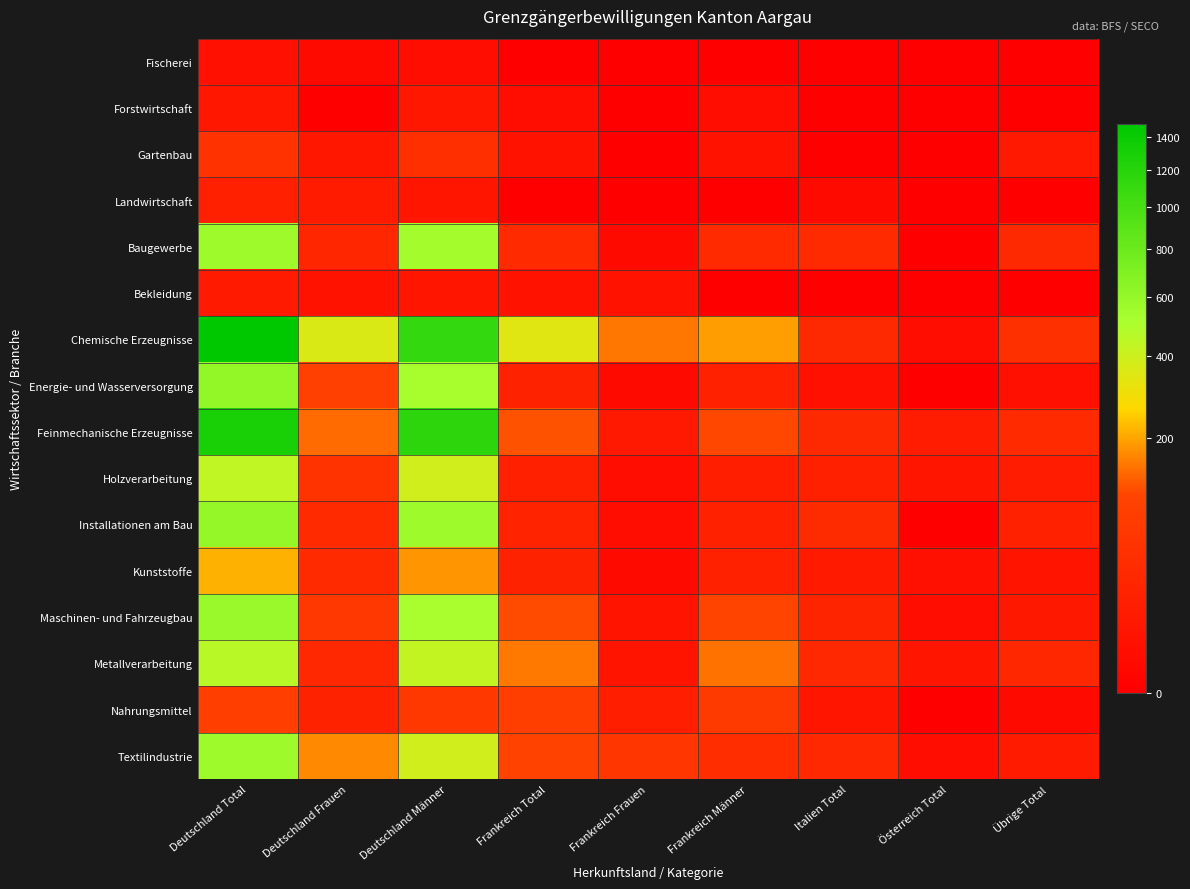

Reading left to right, extract all data points from this chart.

Fischerei: Deutschland Total=3	Deutschland Frauen=1	Deutschland Männer=2	Frankreich Total=0	Frankreich Frauen=0	Frankreich Männer=0	Italien Total=0	Österreich Total=0	Übrige Total=0
Forstwirtschaft: Deutschland Total=7	Deutschland Frauen=0	Deutschland Männer=7	Frankreich Total=2	Frankreich Frauen=0	Frankreich Männer=2	Italien Total=0	Österreich Total=0	Übrige Total=0
Gartenbau: Deutschland Total=49	Deutschland Frauen=7	Deutschland Männer=42	Frankreich Total=4	Frankreich Frauen=0	Frankreich Männer=4	Italien Total=0	Österreich Total=0	Übrige Total=9
Landwirtschaft: Deutschland Total=17	Deutschland Frauen=11	Deutschland Männer=6	Frankreich Total=0	Frankreich Frauen=0	Frankreich Männer=0	Italien Total=1	Österreich Total=0	Übrige Total=0
Baugewerbe: Deutschland Total=563	Deutschland Frauen=25	Deutschland Männer=538	Frankreich Total=32	Frankreich Frauen=1	Frankreich Männer=31	Italien Total=33	Österreich Total=0	Übrige Total=30
Bekleidung: Deutschland Total=10	Deutschland Frauen=4	Deutschland Männer=6	Frankreich Total=4	Frankreich Frauen=4	Frankreich Männer=0	Italien Total=0	Österreich Total=0	Übrige Total=0
Chemische Erzeugnisse: Deutschland Total=1481	Deutschland Frauen=362	Deutschland Männer=1119	Frankreich Total=344	Frankreich Frauen=152	Frankreich Männer=192	Italien Total=30	Österreich Total=2	Übrige Total=44
Energie- und Wasserversorgung: Deutschland Total=613	Deutschland Frauen=90	Deutschland Männer=523	Frankreich Total=19	Frankreich Frauen=1	Frankreich Männer=18	Italien Total=3	Österreich Total=0	Übrige Total=3
Feinmechanische Erzeugnisse: Deutschland Total=1298	Deutschland Frauen=140	Deutschland Männer=1158	Frankreich Total=118	Frankreich Frauen=9	Frankreich Männer=109	Italien Total=30	Österreich Total=12	Übrige Total=32
Holzverarbeitung: Deutschland Total=442	Deutschland Frauen=52	Deutschland Männer=390	Frankreich Total=16	Frankreich Frauen=2	Frankreich Männer=14	Italien Total=16	Österreich Total=6	Übrige Total=12
Installationen am Bau: Deutschland Total=595	Deutschland Frauen=31	Deutschland Männer=564	Frankreich Total=20	Frankreich Frauen=2	Frankreich Männer=18	Italien Total=34	Österreich Total=0	Übrige Total=18
Kunststoffe: Deutschland Total=215	Deutschland Frauen=33	Deutschland Männer=182	Frankreich Total=19	Frankreich Frauen=1	Frankreich Männer=18	Italien Total=10	Österreich Total=3	Übrige Total=5
Maschinen- und Fahrzeugbau: Deutschland Total=577	Deutschland Frauen=62	Deutschland Männer=515	Frankreich Total=112	Frankreich Frauen=5	Frankreich Männer=107	Italien Total=22	Österreich Total=2	Übrige Total=8
Metallverarbeitung: Deutschland Total=459	Deutschland Frauen=28	Deutschland Männer=431	Frankreich Total=153	Frankreich Frauen=5	Frankreich Männer=148	Italien Total=29	Österreich Total=6	Übrige Total=27
Nahrungsmittel: Deutschland Total=85	Deutschland Frauen=19	Deutschland Männer=66	Frankreich Total=84	Frankreich Frauen=14	Frankreich Männer=70	Italien Total=6	Österreich Total=0	Übrige Total=1
Textilindustrie: Deutschland Total=561	Deutschland Frauen=170	Deutschland Männer=391	Frankreich Total=98	Frankreich Frauen=59	Frankreich Männer=39	Italien Total=29	Österreich Total=2	Übrige Total=11